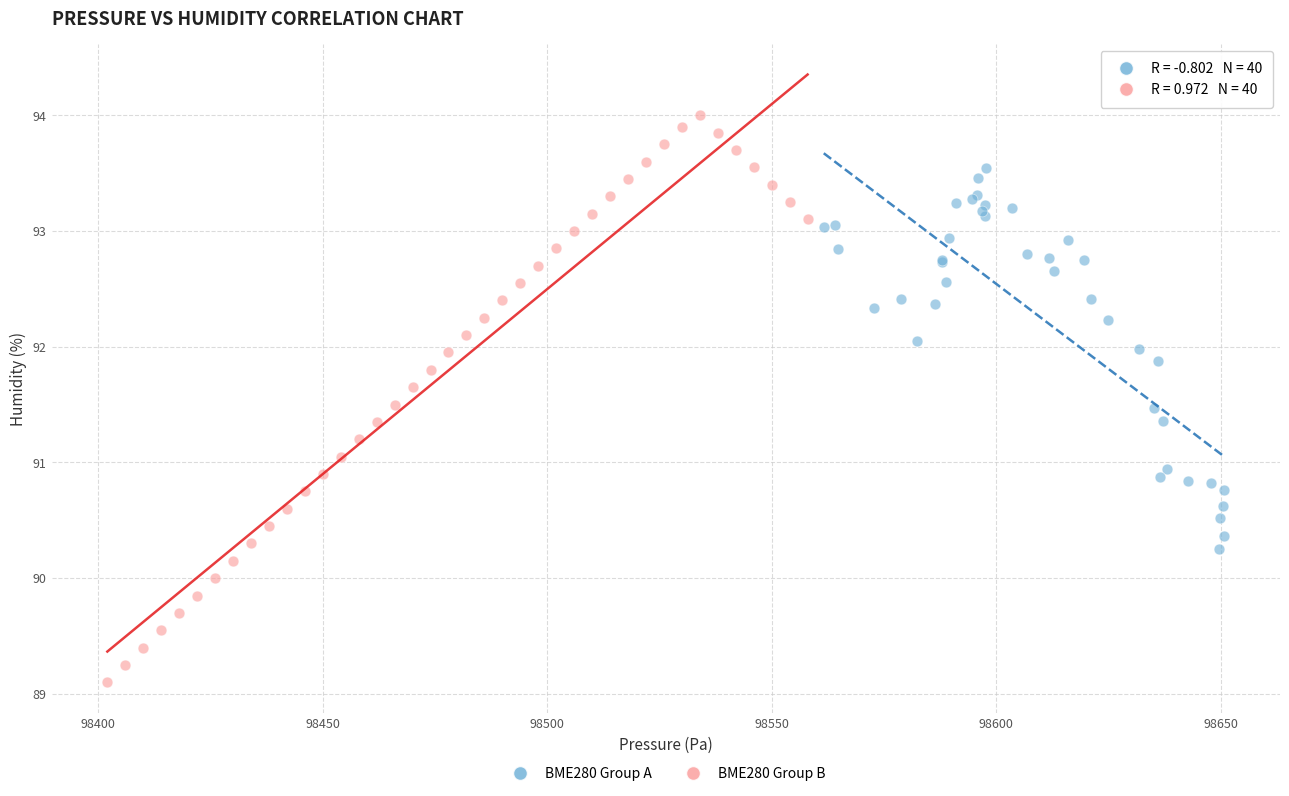

Which series reaches the maximum Y coordinate?

BME280 Group B